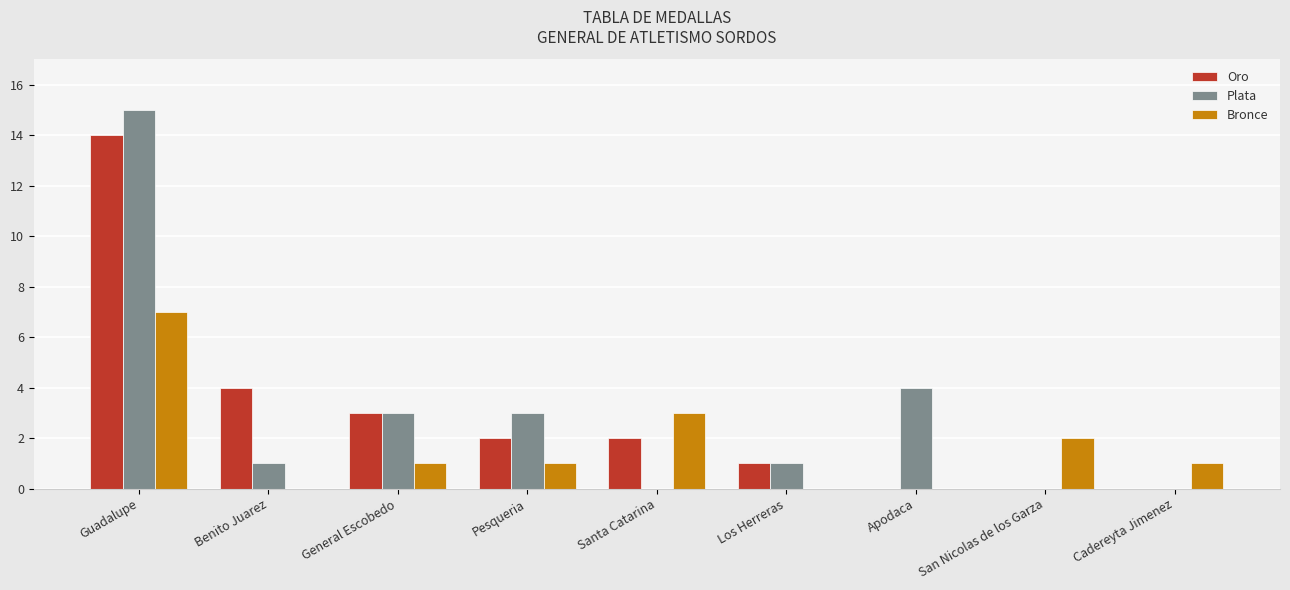

At which label does Bronce reach its peak?

Guadalupe